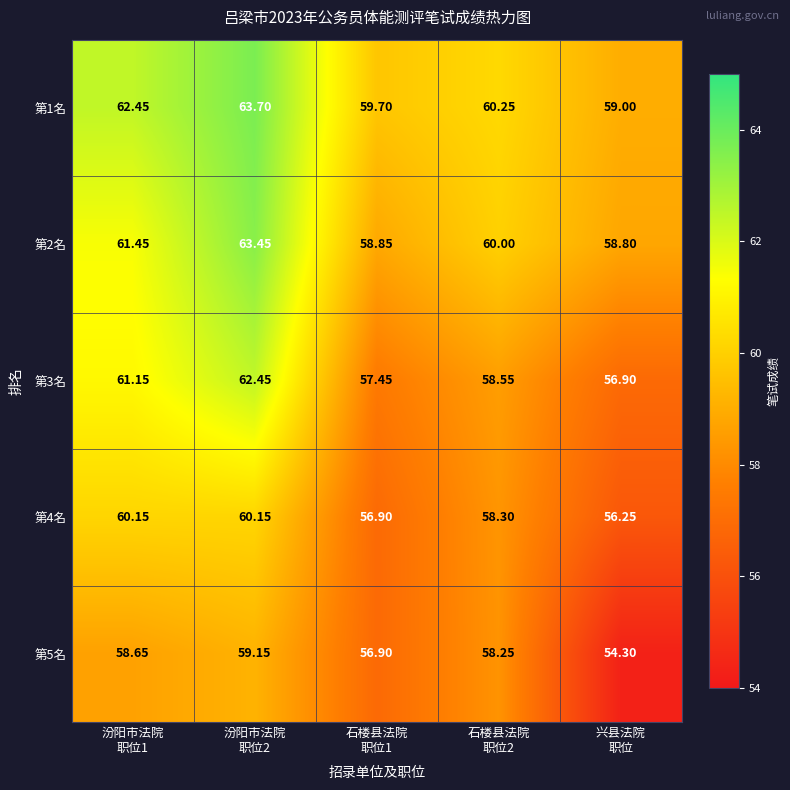

List the series in order of their peak value, lowest first.

第5名, 第4名, 第3名, 第2名, 第1名